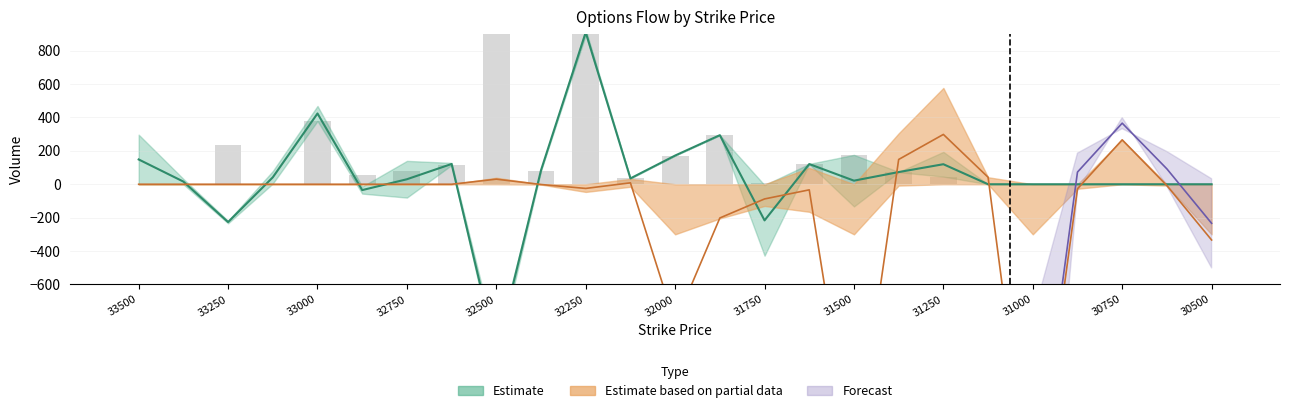

What is the difference between the highest and lowest values at 32000?

1176